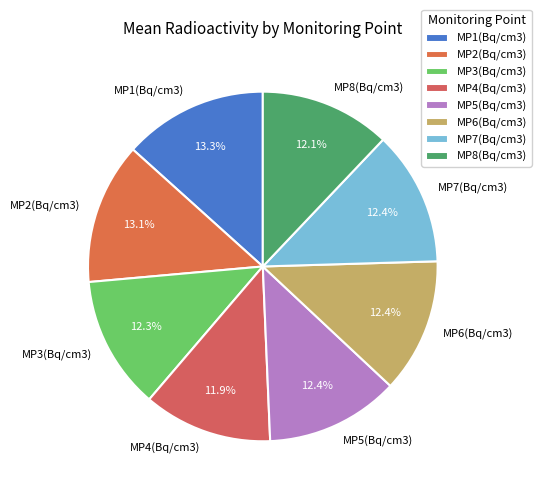

Which has a higher value, MP1(Bq/cm3) or MP3(Bq/cm3)?

MP1(Bq/cm3)